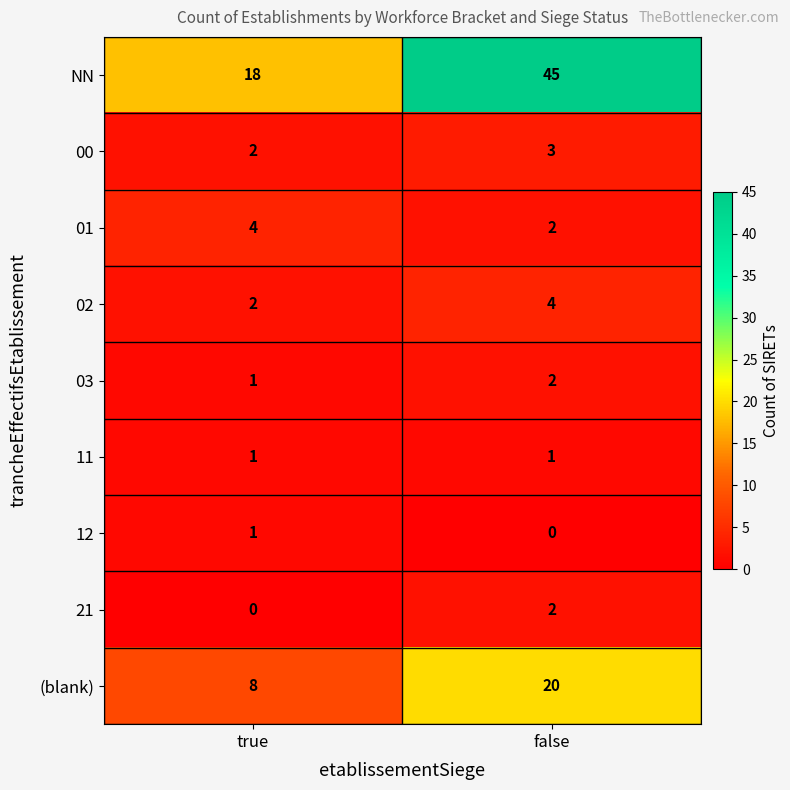

Reading right to left, extract all data points from this chart.

NN: false=45	true=18
00: false=3	true=2
01: false=2	true=4
02: false=4	true=2
03: false=2	true=1
11: false=1	true=1
12: false=0	true=1
21: false=2	true=0
(blank): false=20	true=8